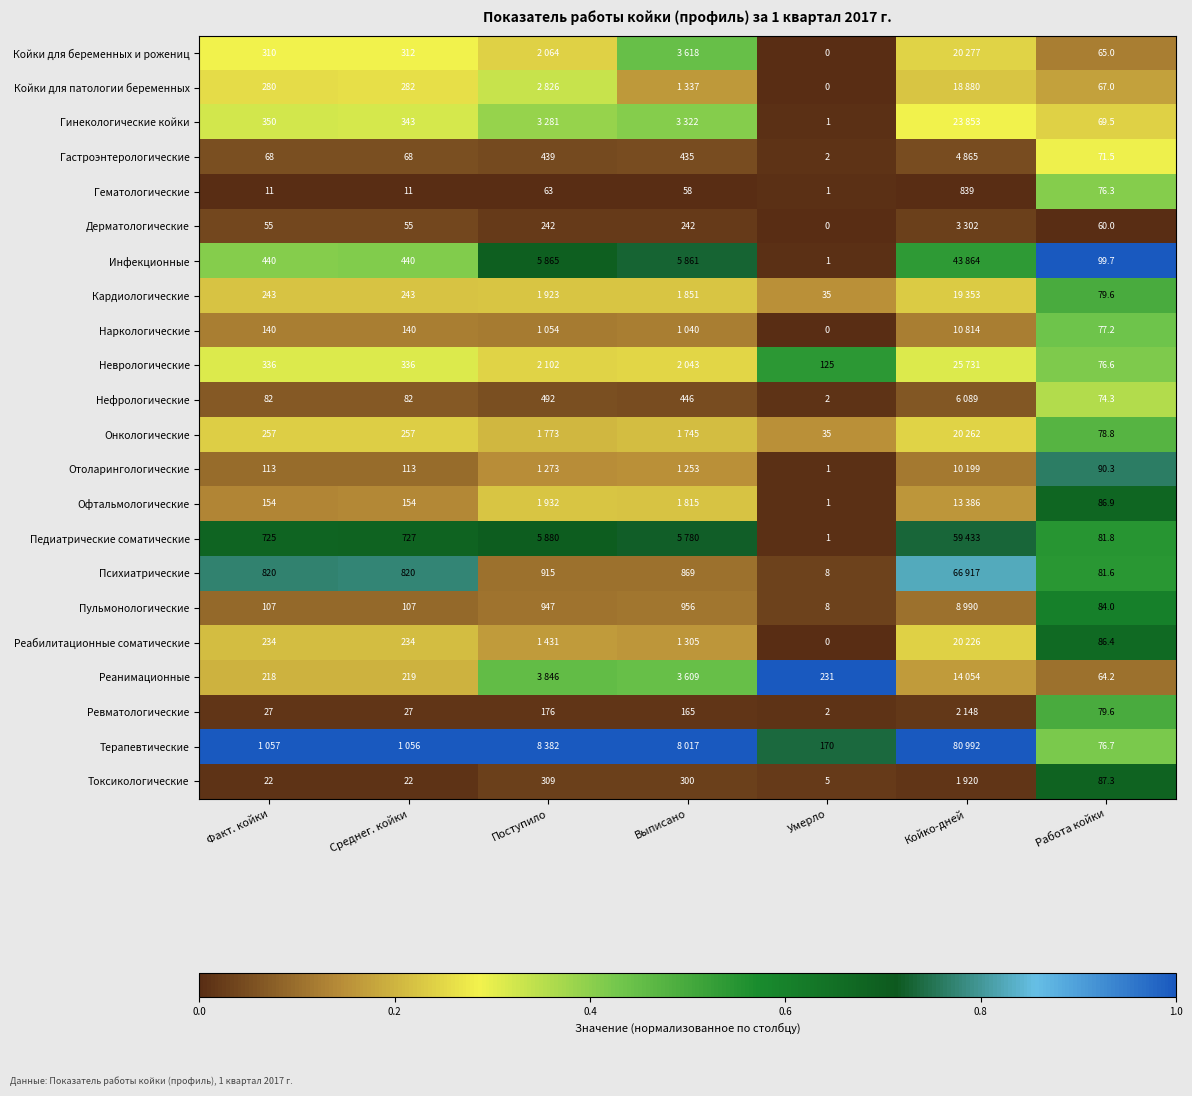

Is the value of Отоларингологические at Факт. койки greater than the value of Гематологические at Факт. койки?

Yes